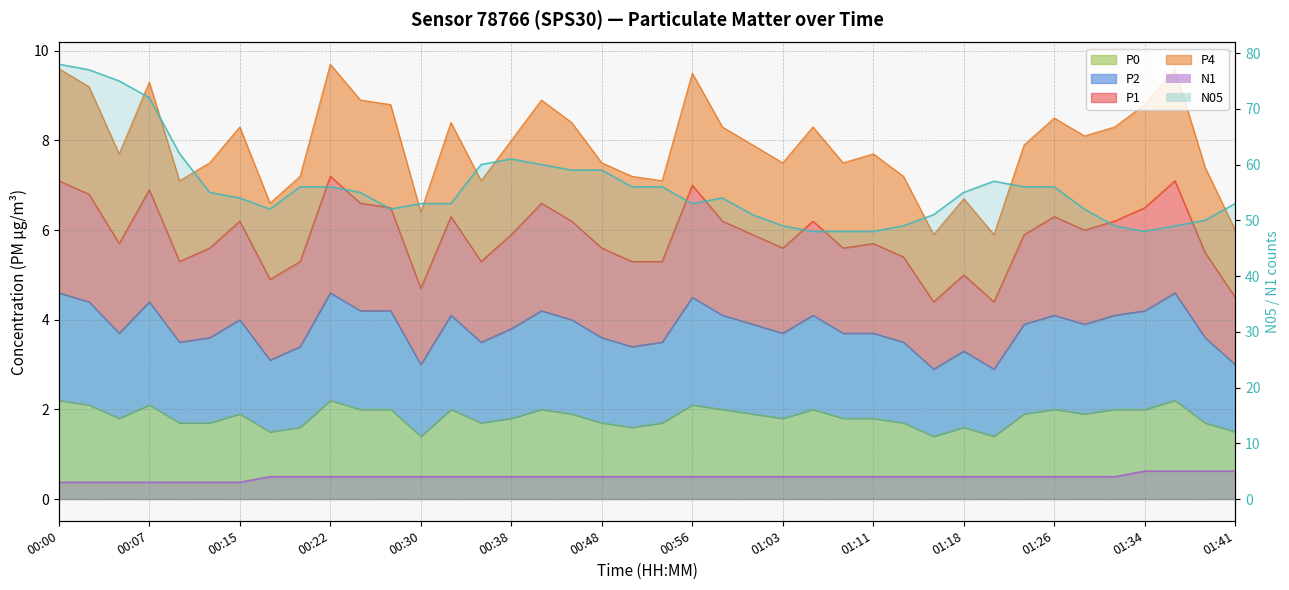

At which category is the sum across all series the highest?

00:00